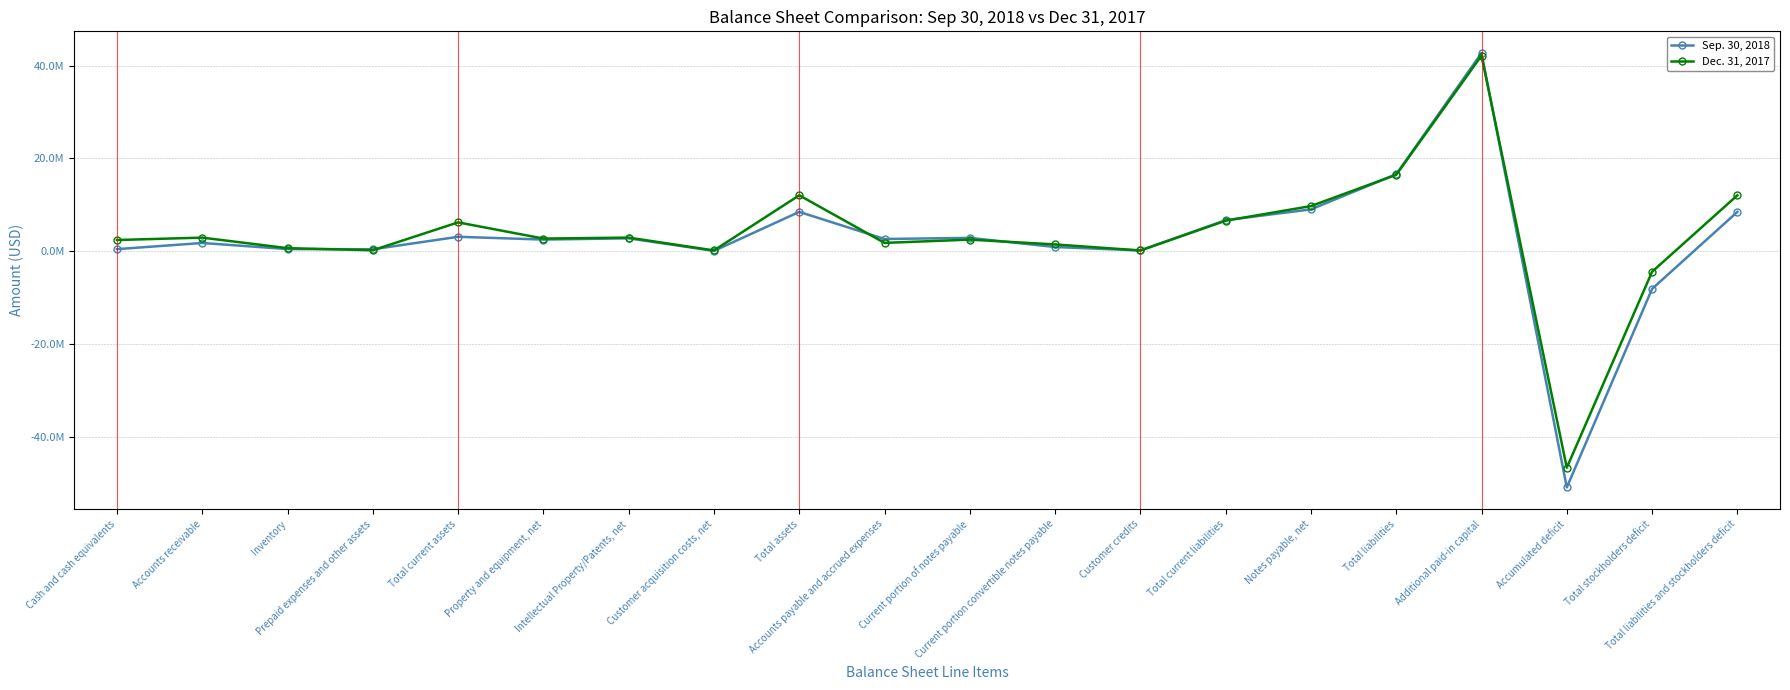

How many interior local valleys does the Sep. 30, 2018 series have?

6